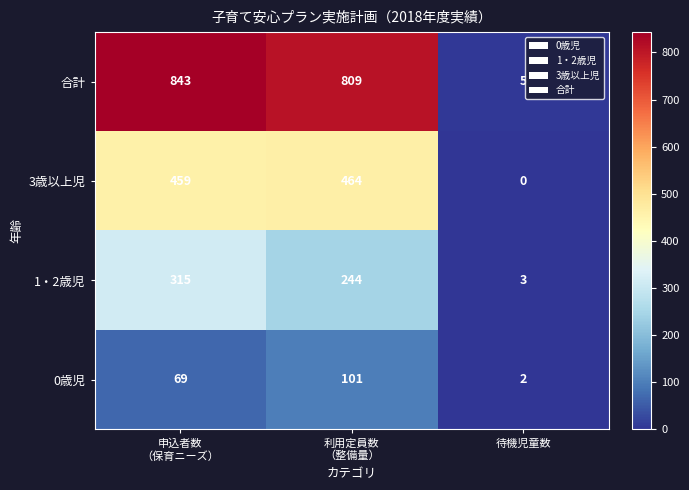

What is the sum of all 1・2歳児 values?

562